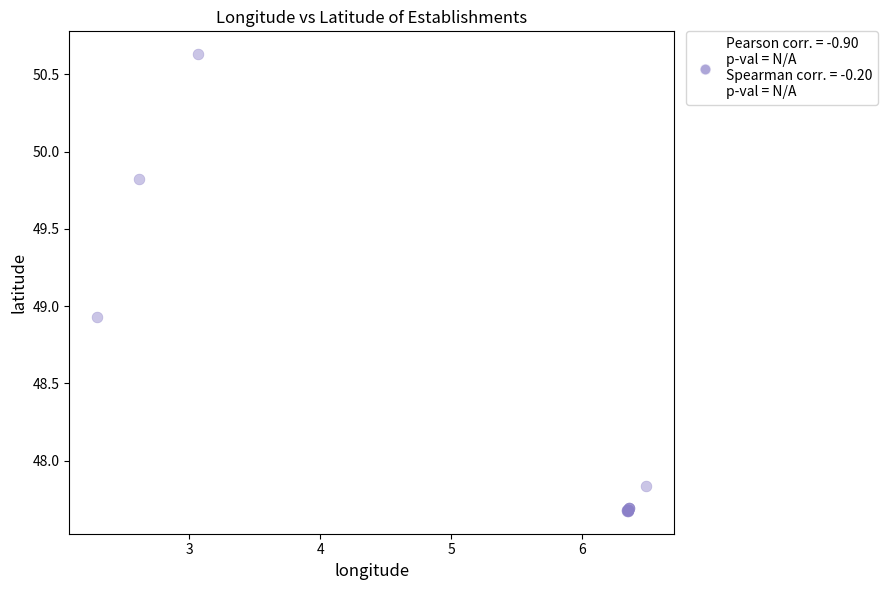

What Y value in the scatter plot is closest to 49?

48.9